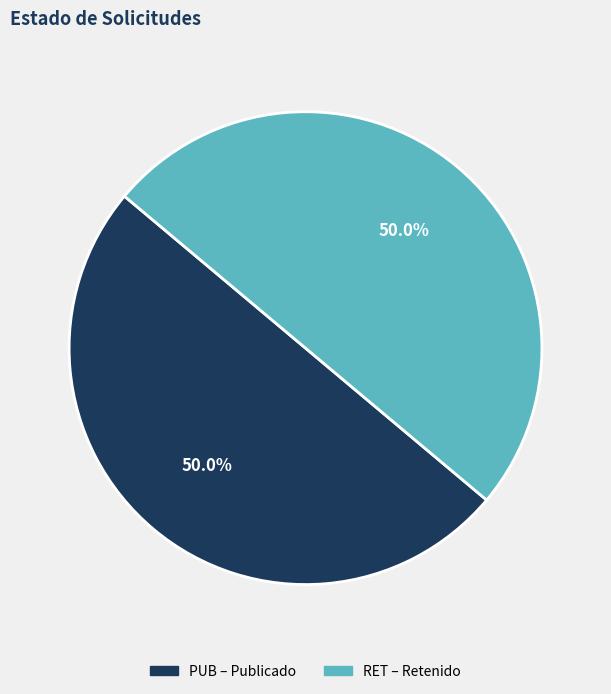

What is the ratio of the value at RET to the value at PUB?

1.0